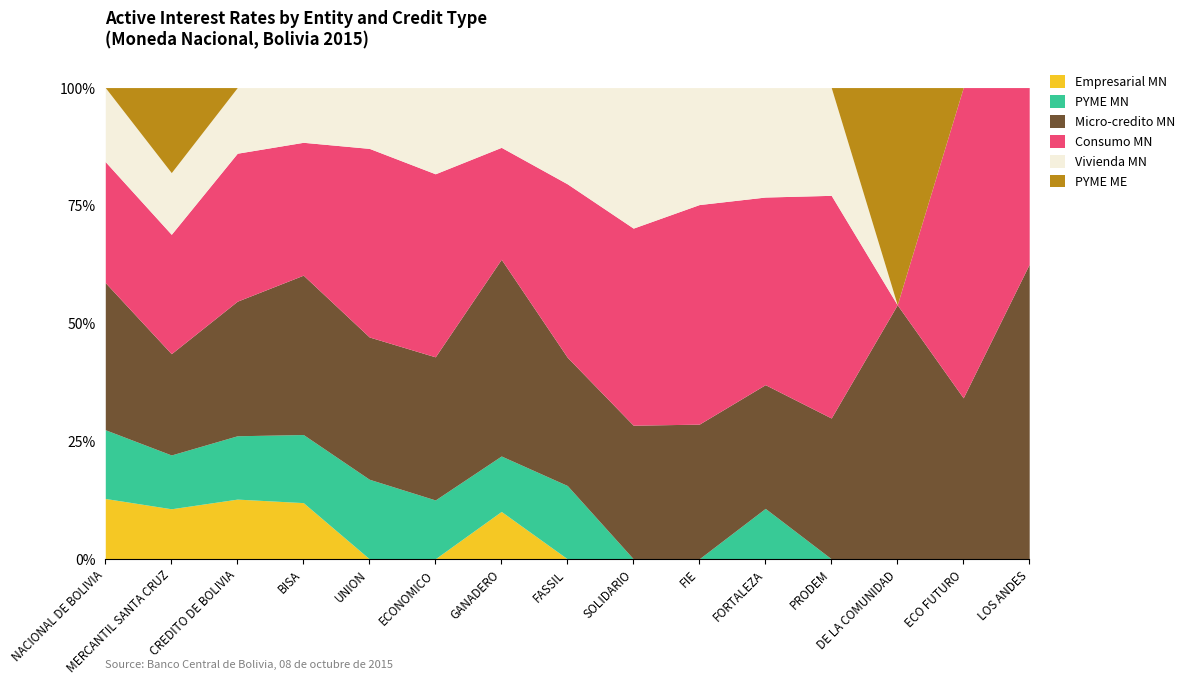

True or false: Empresarial MN has a value of 3.4 at CREDITO DE BOLIVIA.

False